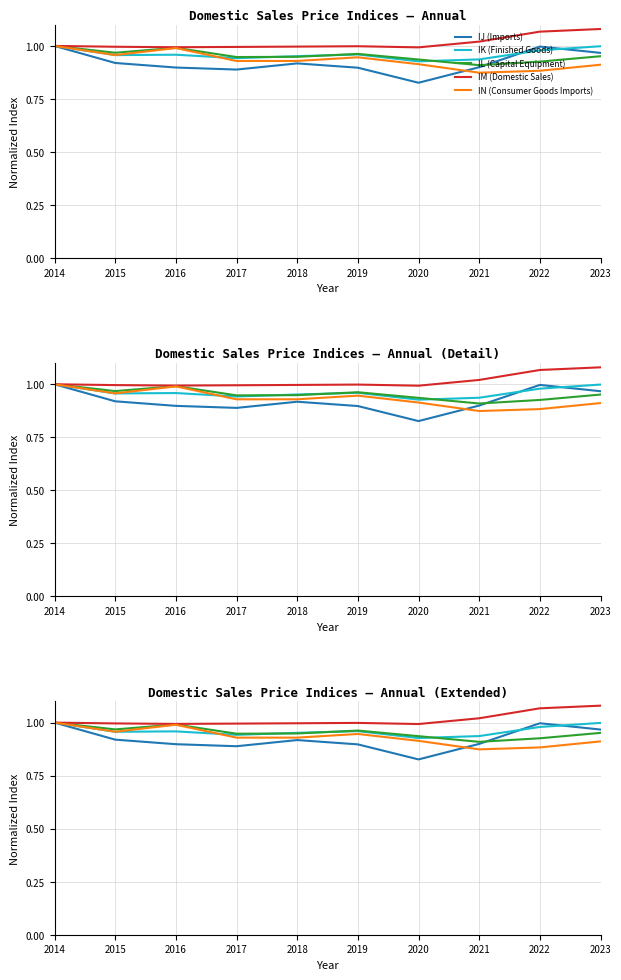

Which series changed the most between 2018 and 2022?

IJ (Imports)